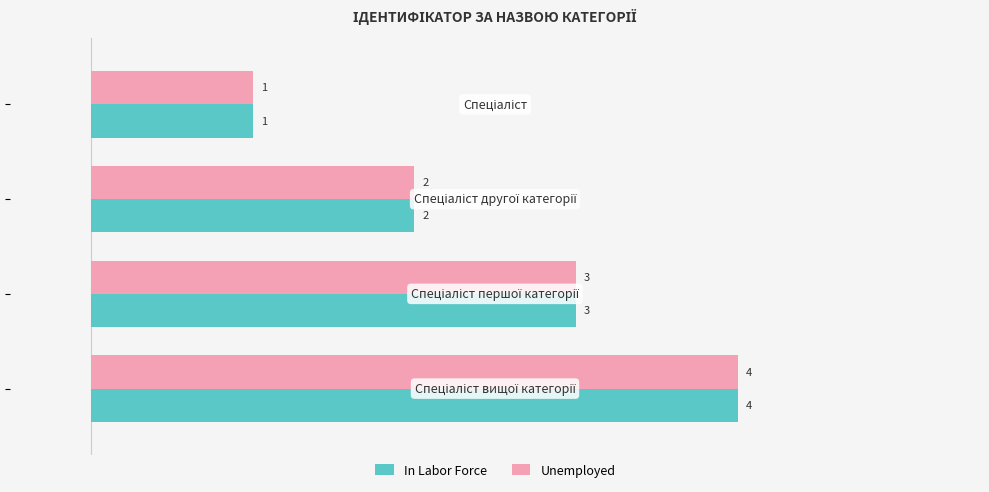

Count the Unemployed values in the range 2 to 4.

3